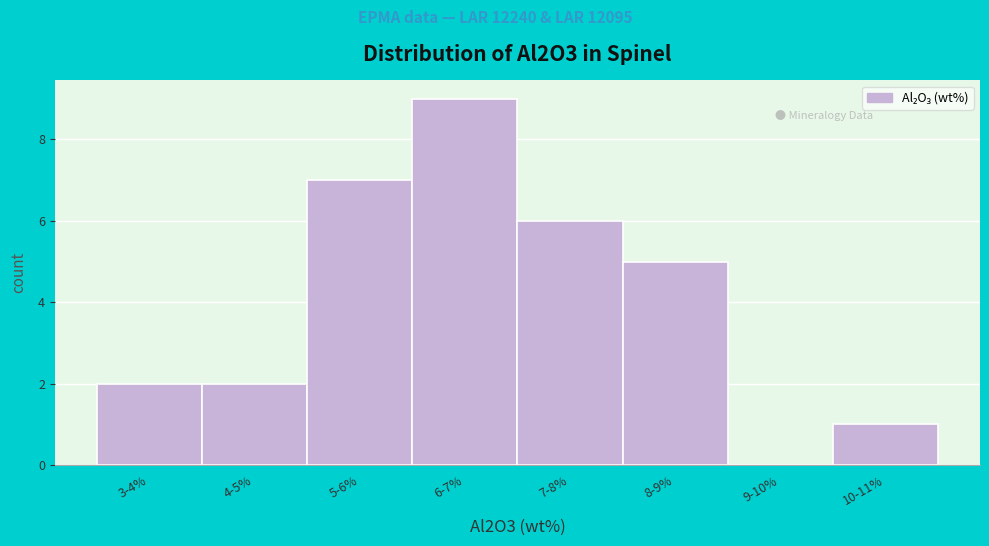

Reading left to right, transcribe all the data shown in this chart.

3-4%=2	4-5%=2	5-6%=7	6-7%=9	7-8%=6	8-9%=5	9-10%=0	10-11%=1